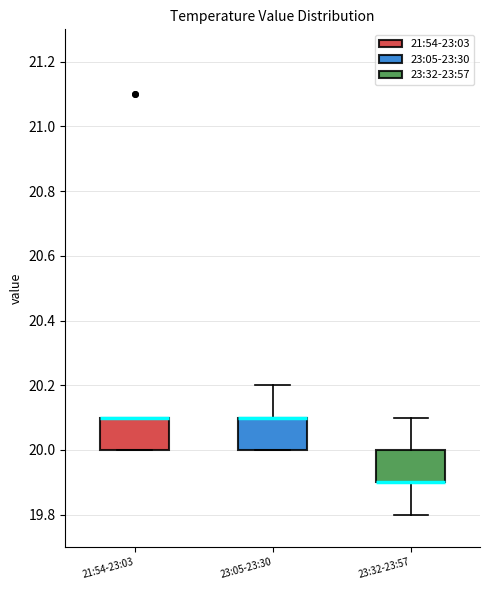

Reading left to right, transcribe this box plot: for each box, give where its median line is, the range the box spans, and where its two whiskers end, as read against the y-axis. The values are not printed on the chart, so give them approximately, as read against the axis.

21:54-23:03: median 20.1 (drawn on the box's upper edge), box 20.0 to 20.1, whiskers 20.0 to 20.1
23:05-23:30: median 20.1 (drawn on the box's upper edge), box 20.0 to 20.1, whiskers 20.0 to 20.2
23:32-23:57: median 19.9 (drawn on the box's lower edge), box 19.9 to 20.0, whiskers 19.8 to 20.1